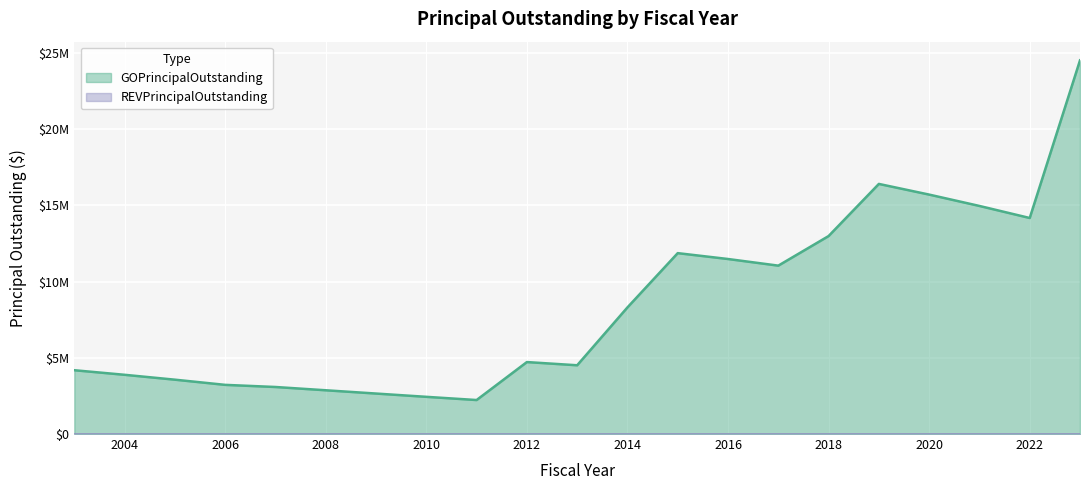

At which category does the data reach its first local valley?

2011